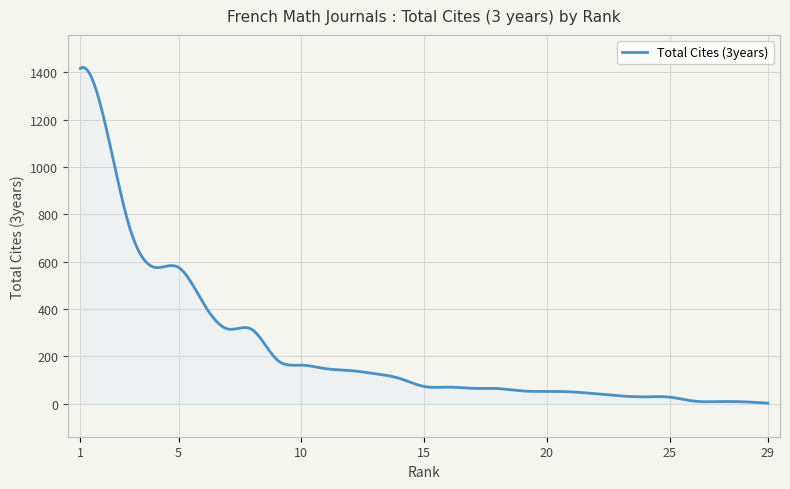

What is the maximum value shown in the chart?

1420.8